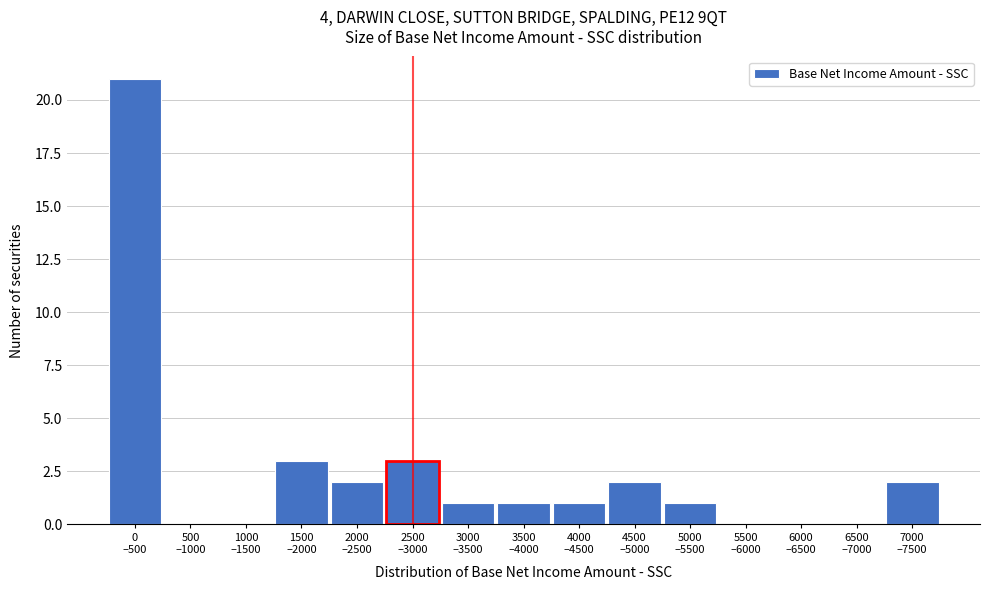

What is the greatest value displayed?

21